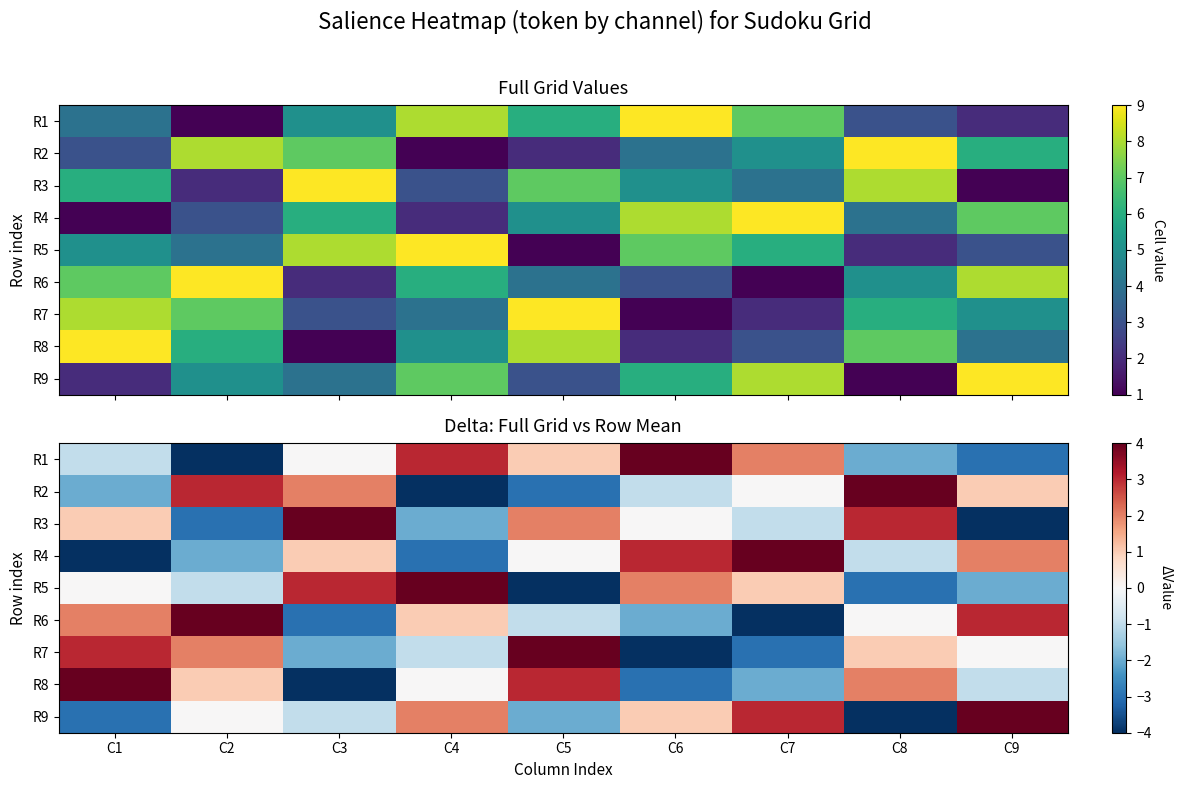

How many values in R6 are above zero?

4